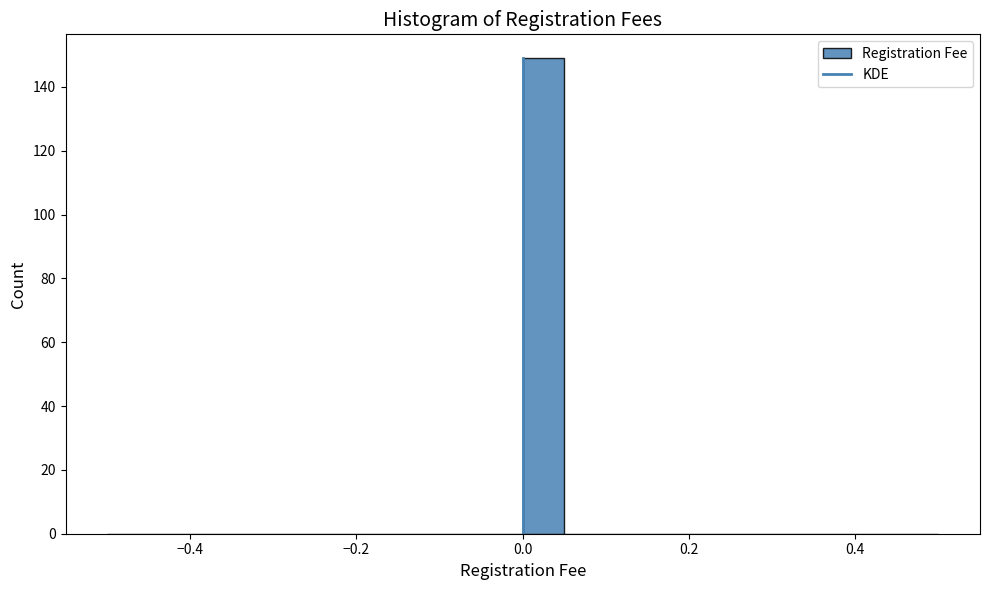

Read against the x-axis, roughly where is the centre of the tallest bar?

0.02